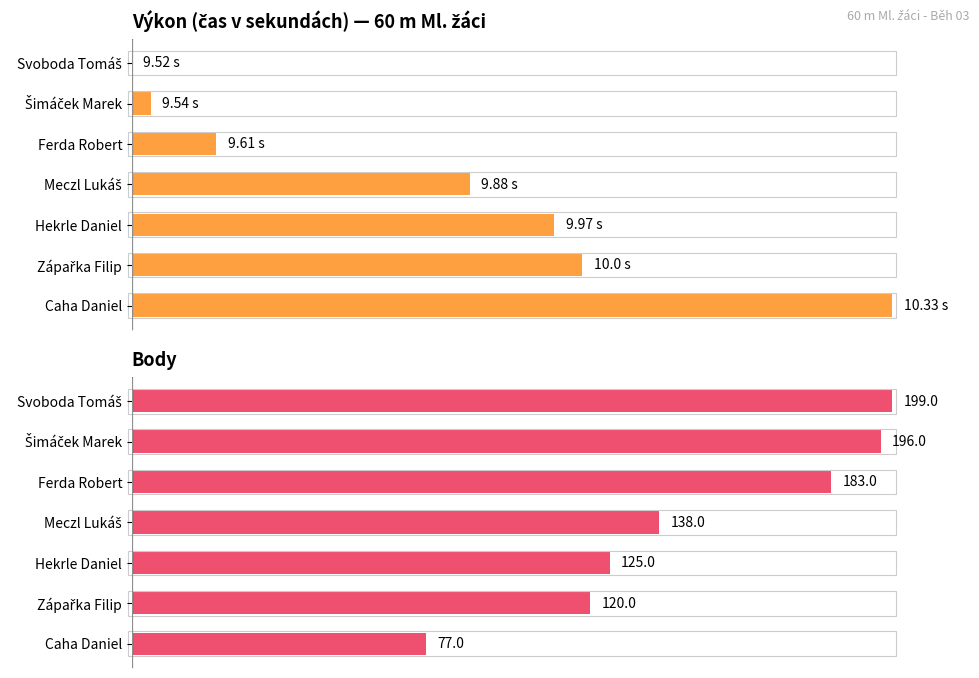

Between 2 and 1, which is larger?

2